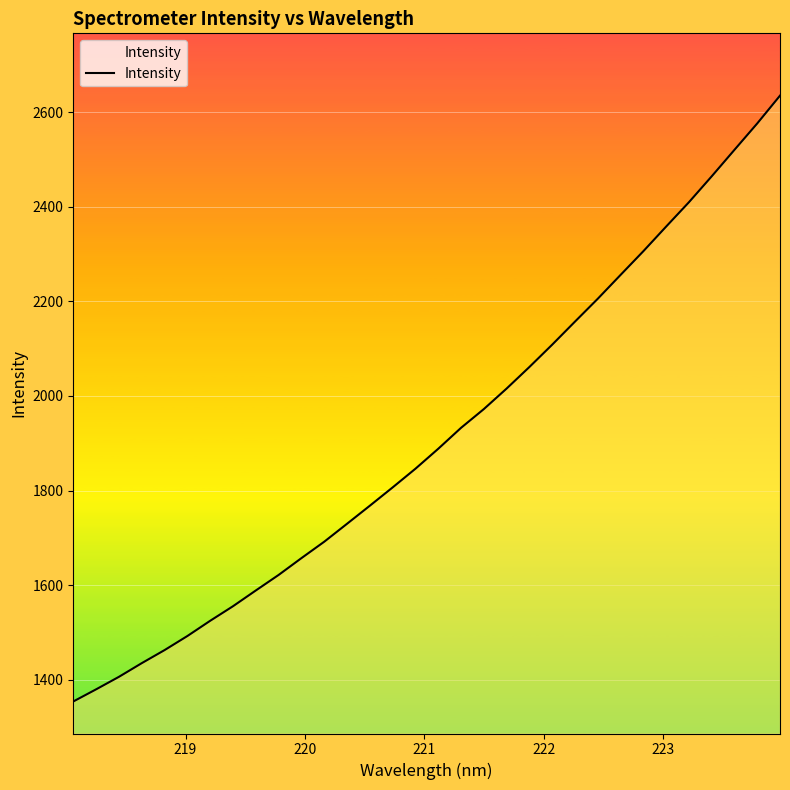

What is the smallest value displayed?

1353.9